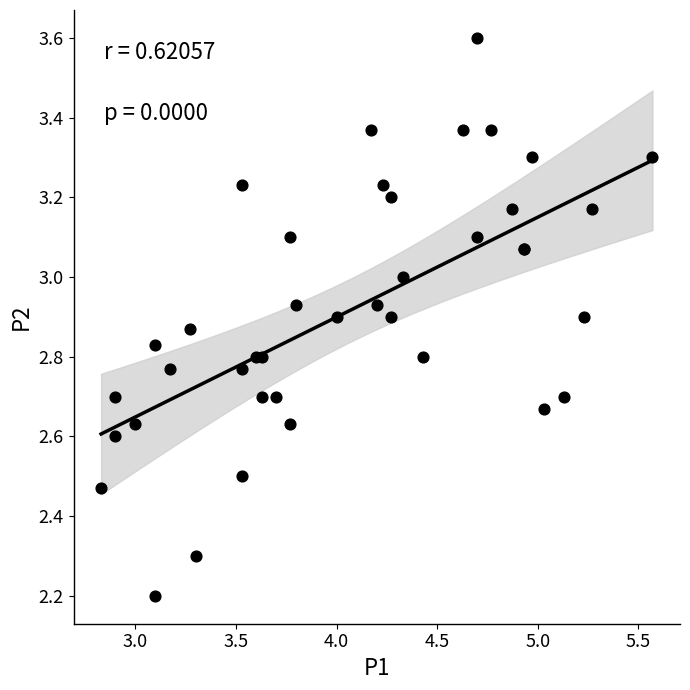

What Y value in the scatter plot is closest to 2?

2.2